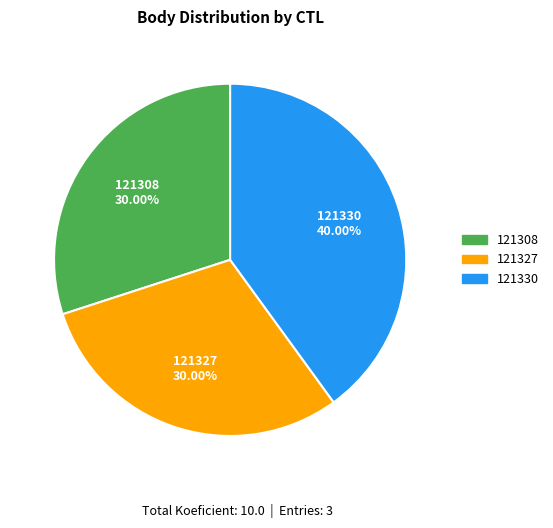

What percentage is the 121330 slice, to the nearest percent?

40%